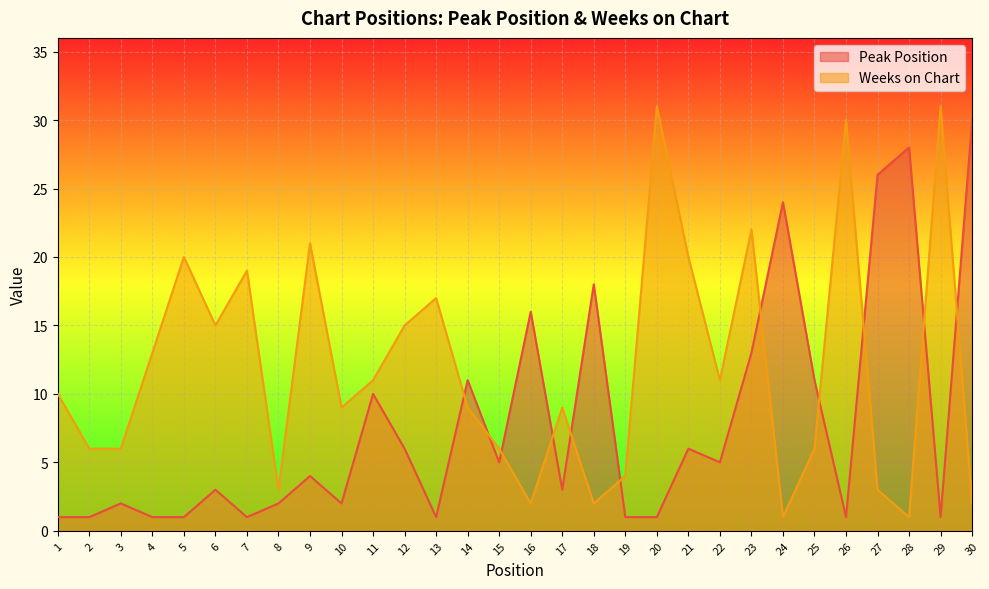

What is the average value of the Peak Position series?

8